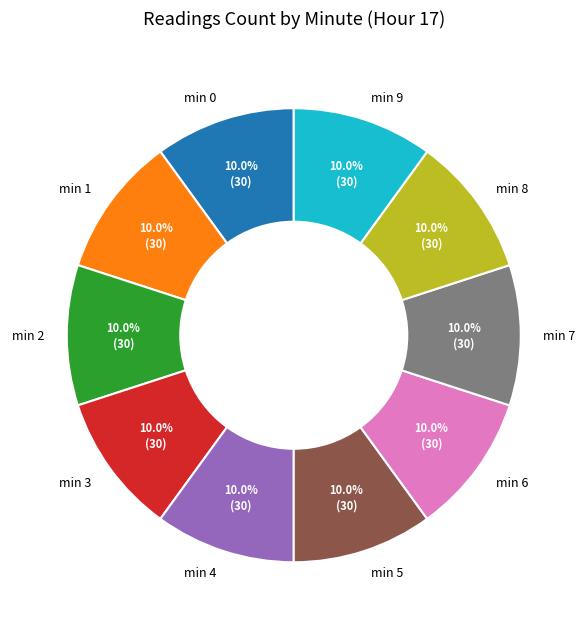

Combined, what portion of the pie is min 8 and min 0?

20.0%